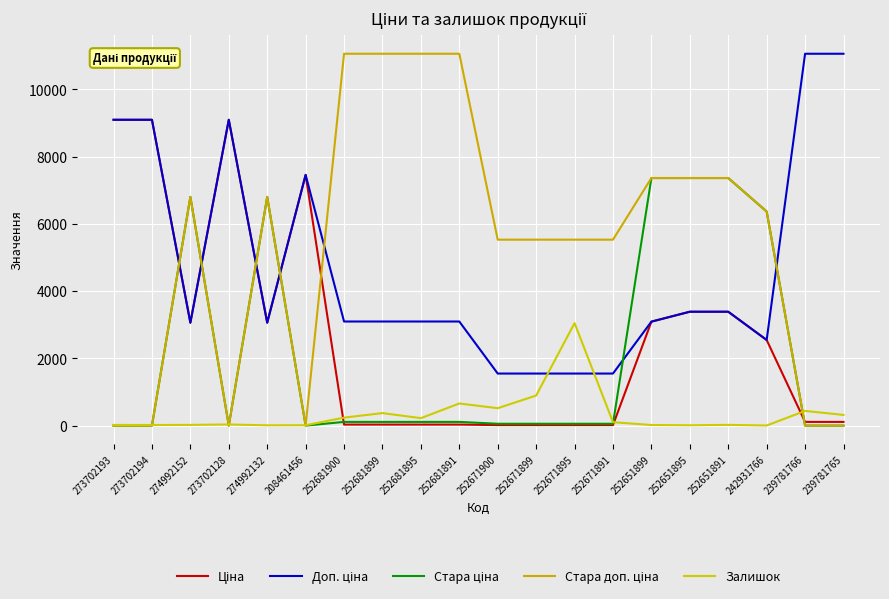

What is the label of the 6th point from the left?

208461456